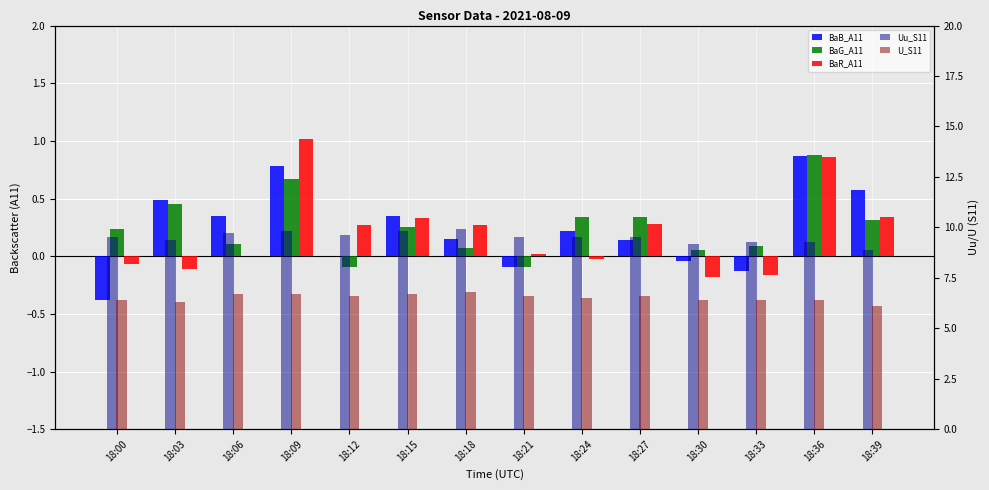

What value does the BaR_A11 series have at 18:03?

-0.1